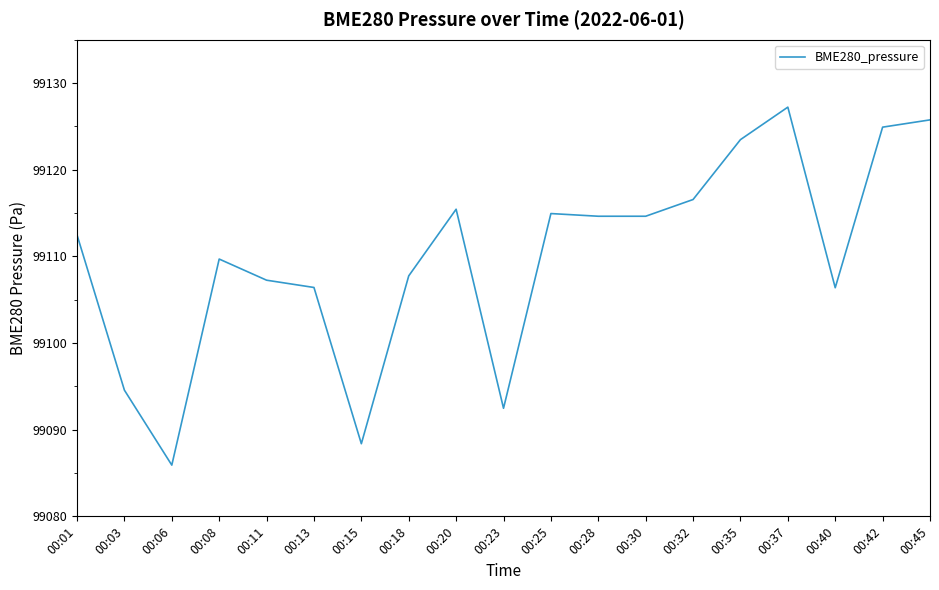

At which label does the data first exceed 99112?

00:01